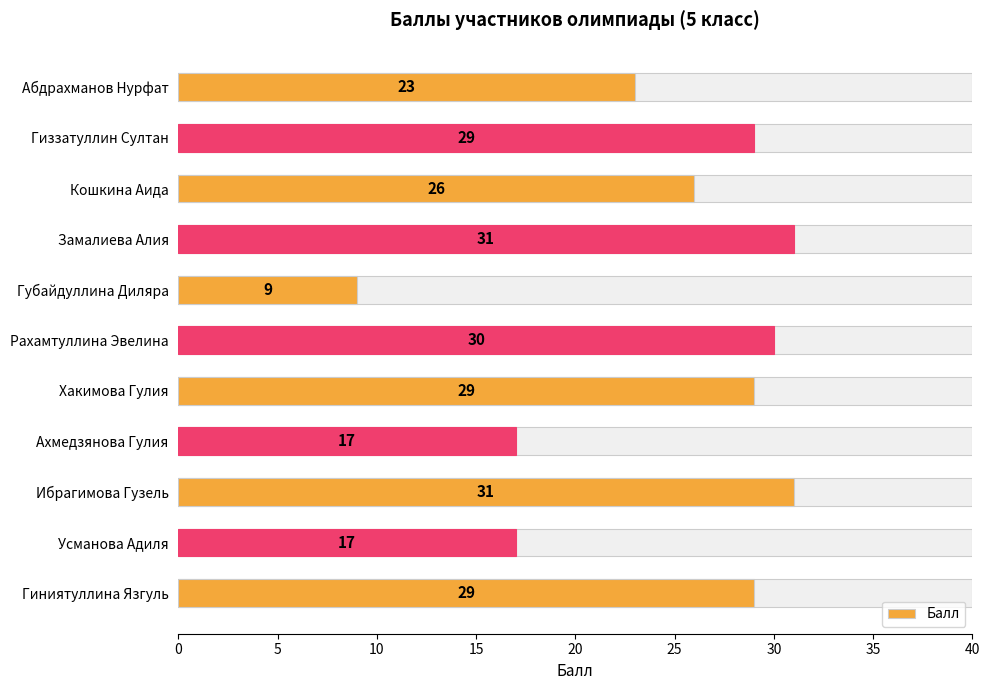

Does the chart contain any negative values?

No